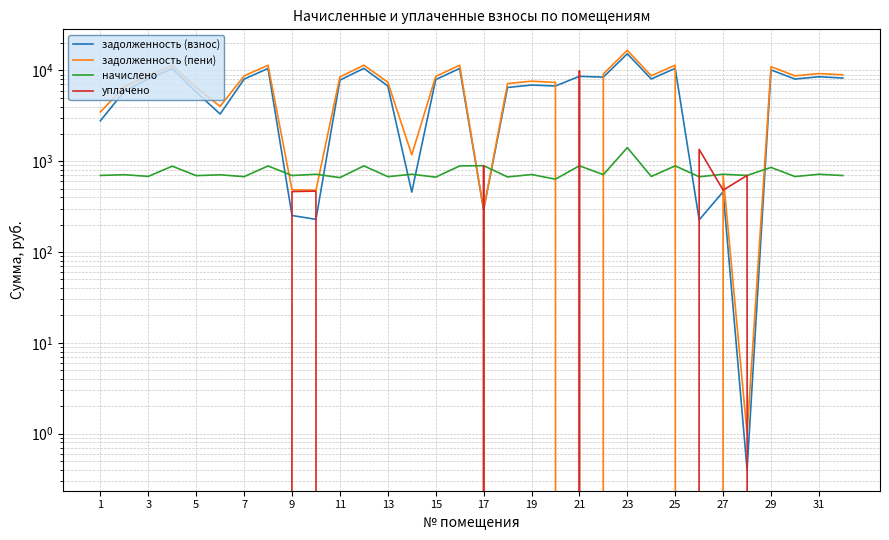

At how many categories does at least one series exceed 12470?

1